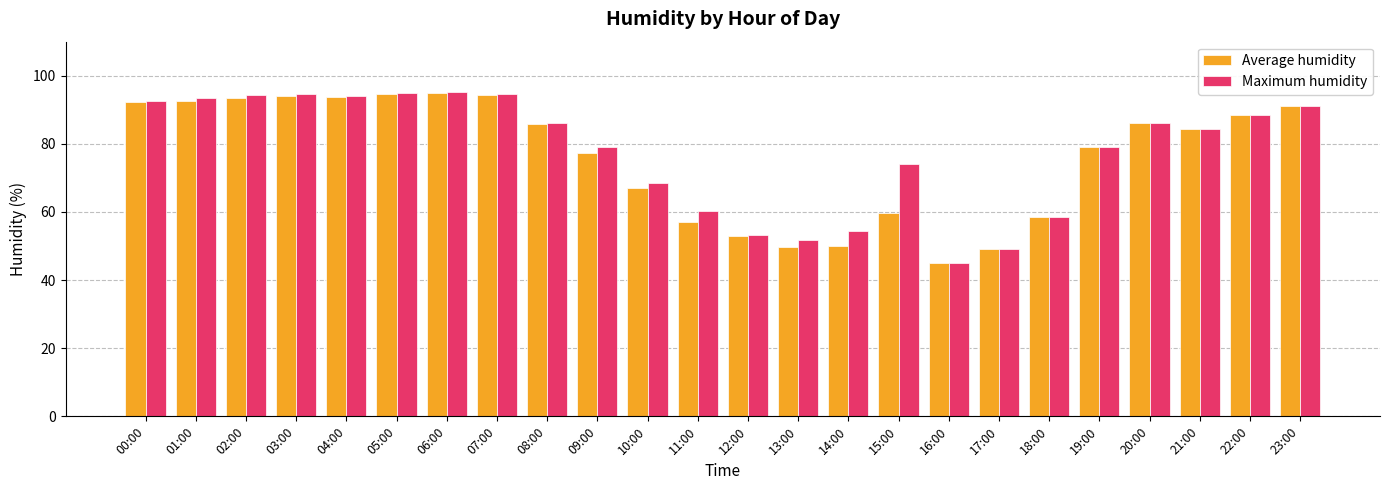

What value does the Maximum humidity series have at 23:00?

91.2